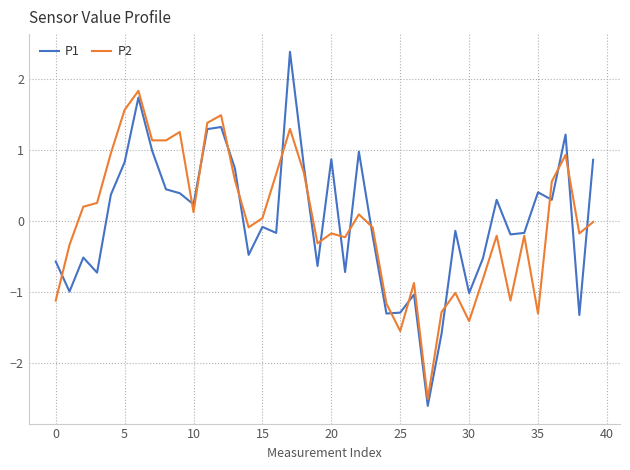

What is the minimum value shown in the chart?

-2.6